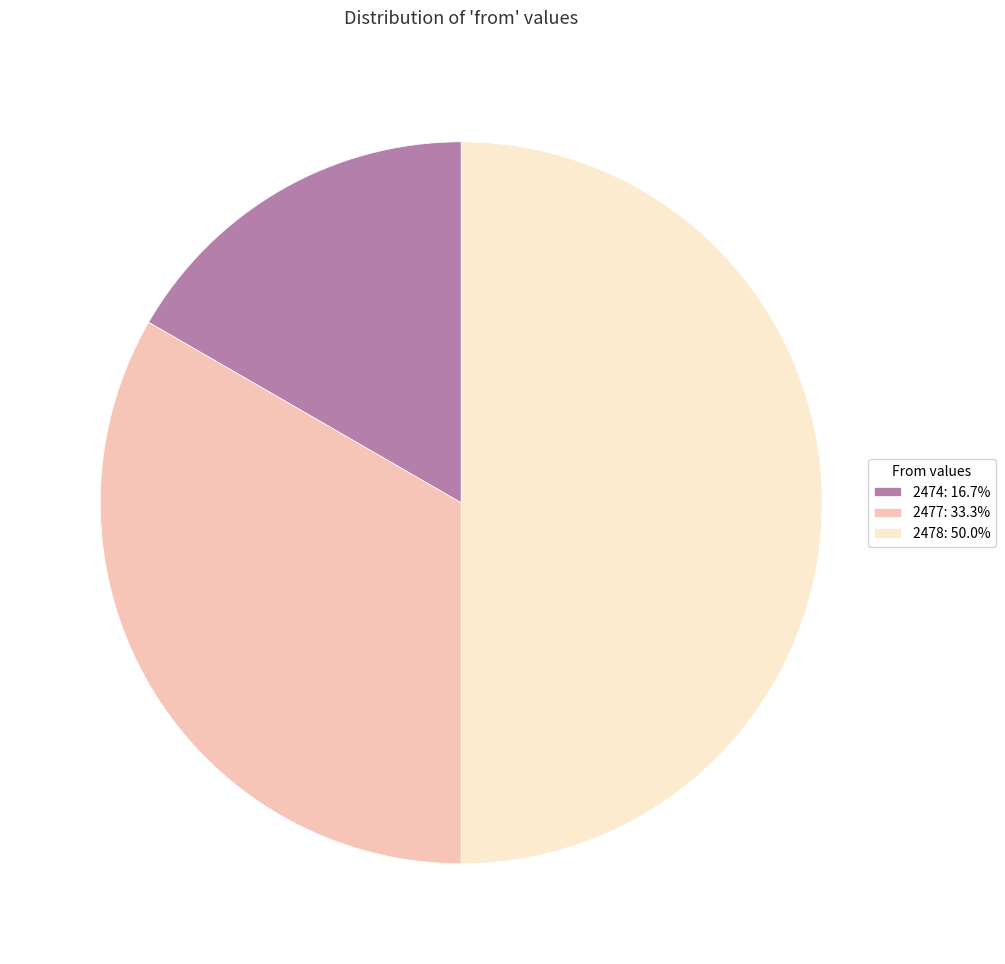

Does 2477: 33.3% account for over 50% of the chart?

No